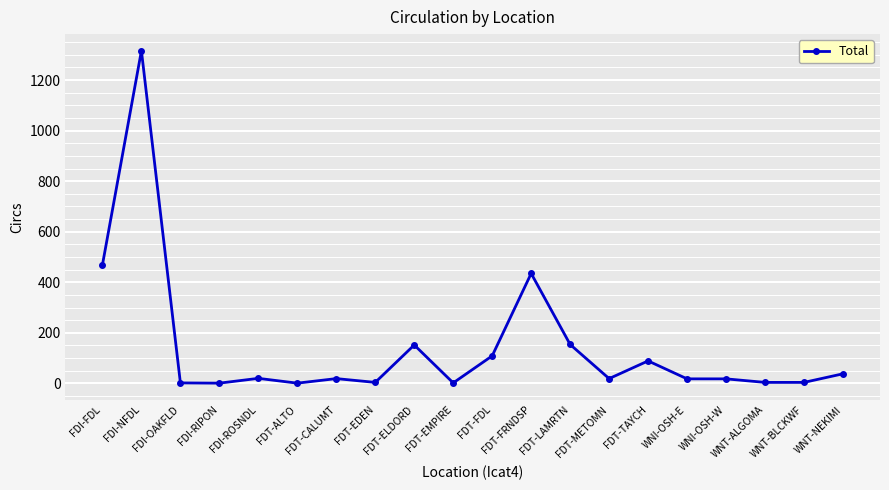

At which label does the data first exceed 19?

FDI-FDL